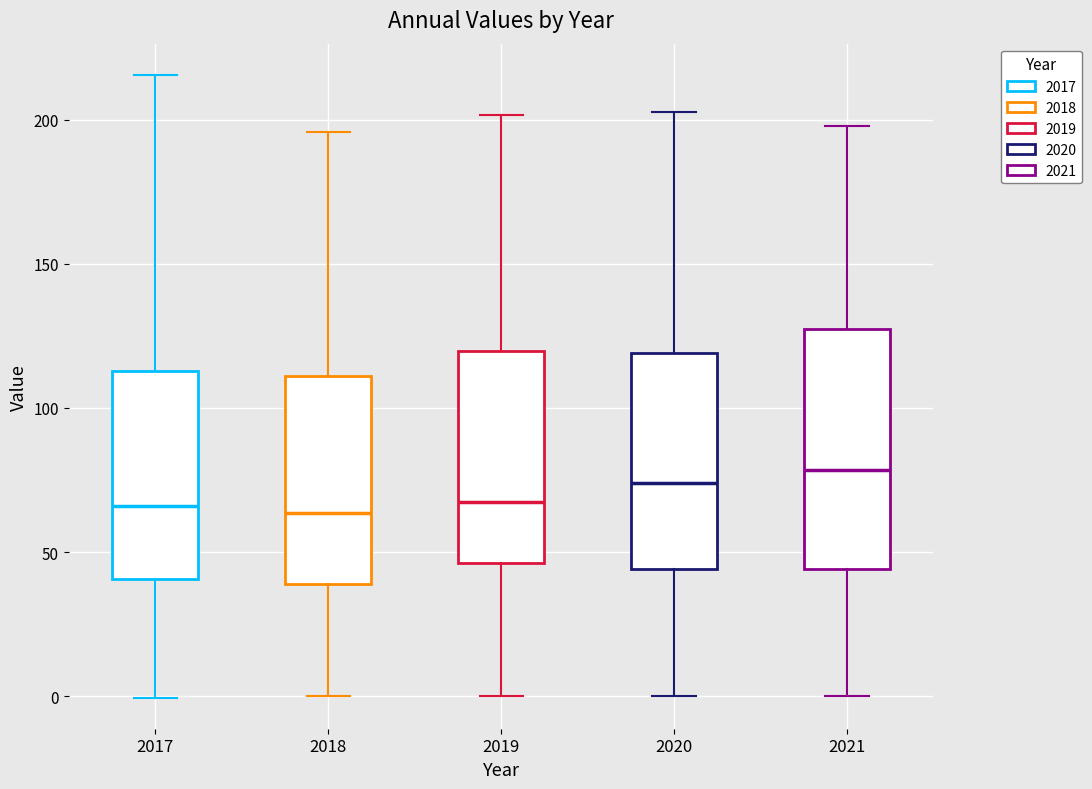

Where is the lower edge of the box at x = 2020 on the y-axis? The values are not printed on the chart, so give them approximately, as read against the axis.

45